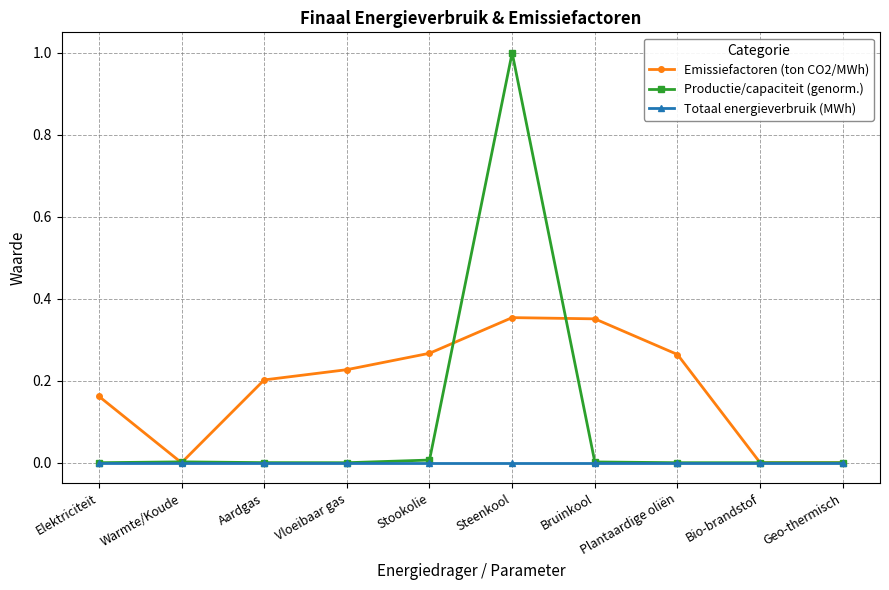

What is the label of the 9th point from the left?

Bio-brandstof